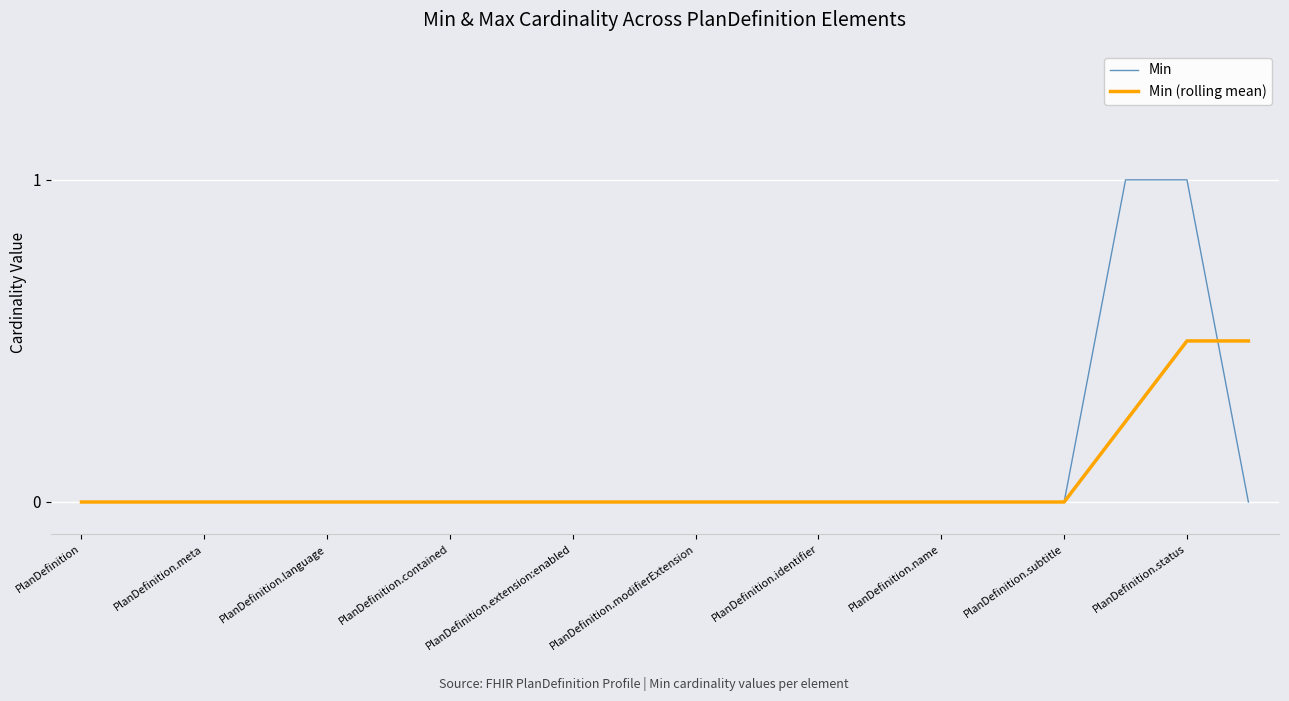

What is the highest value of the Min (rolling mean) series?

0.5